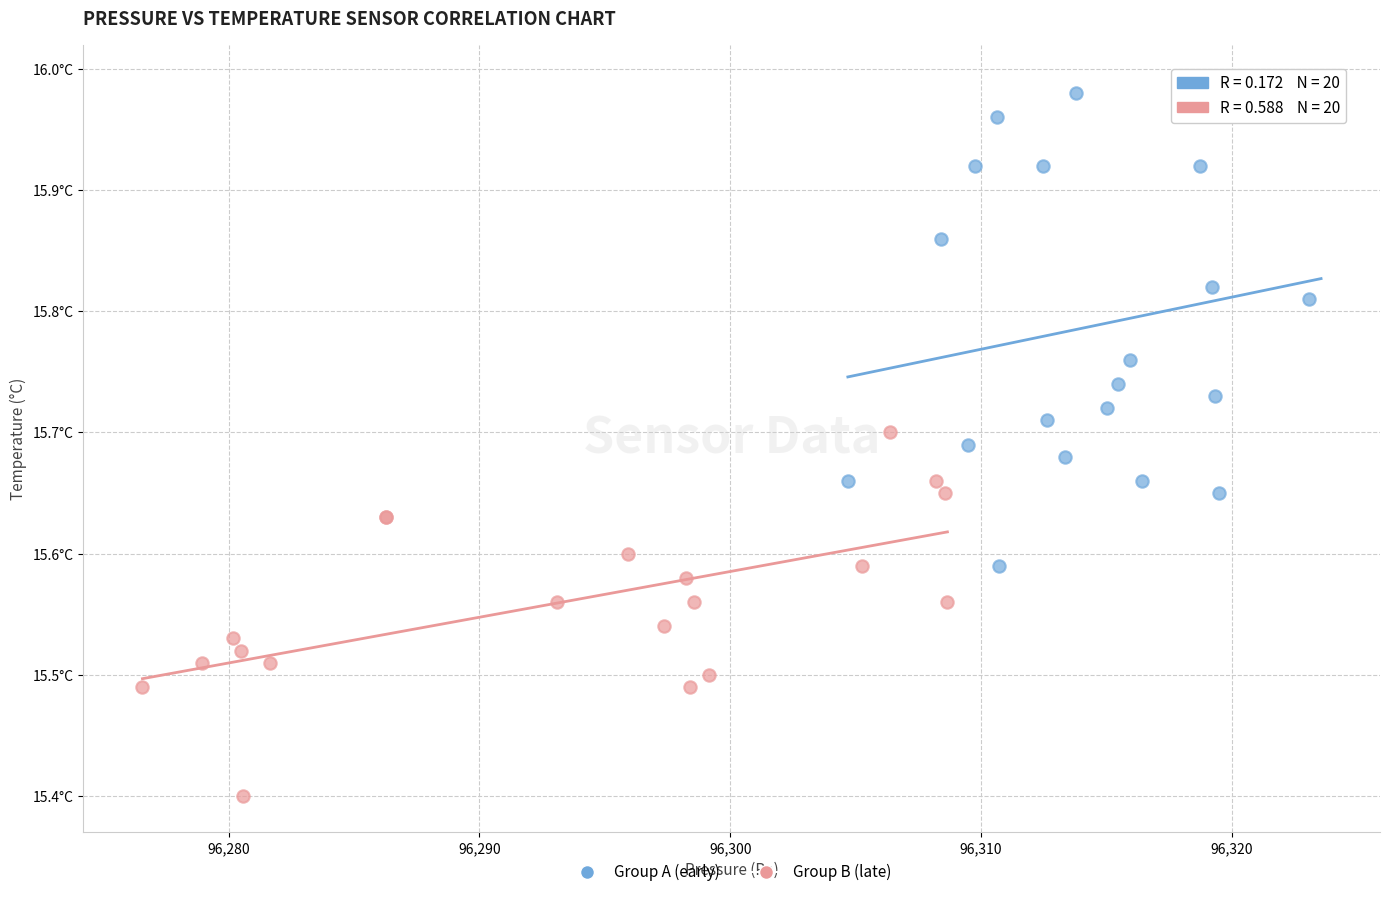

Which series has the largest Y range (max minus min)?

Group A (early)